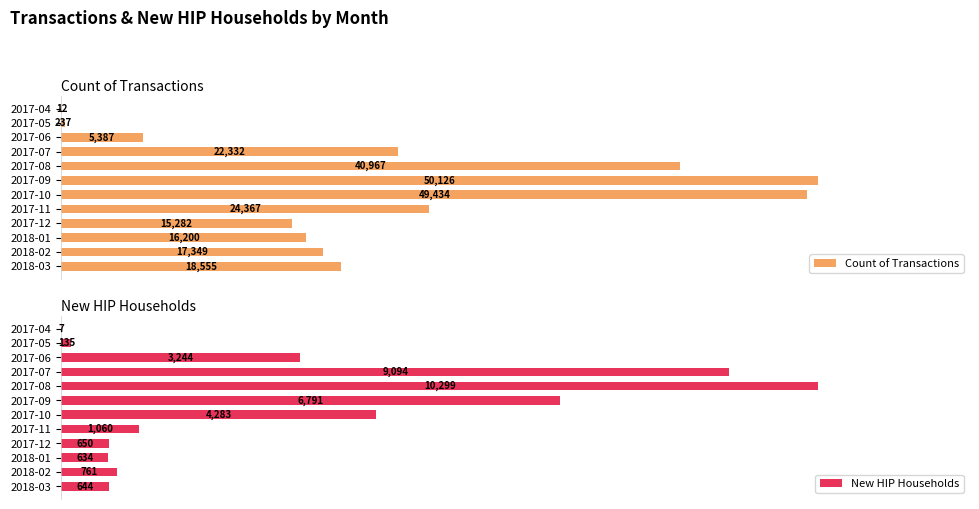

Is the value of Count of Transactions at 2017-04 greater than the value of New HIP Households at 2017-08?

No